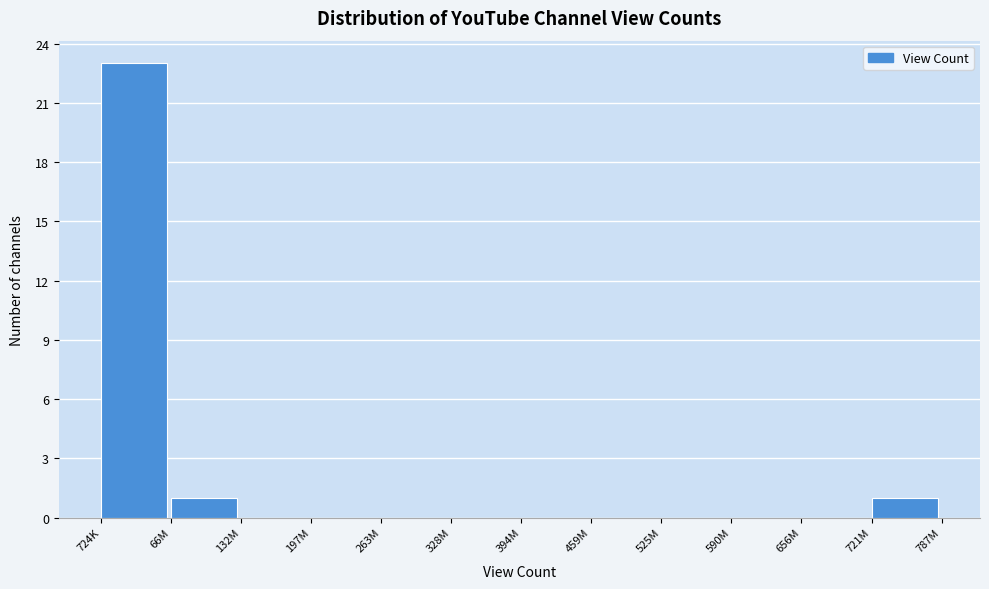

Reading left to right, list all the values displayed in this chart.

724K=23	66M=1	132M=0	197M=0	263M=0	328M=0	394M=0	459M=0	525M=0	590M=0	656M=0	721M=1